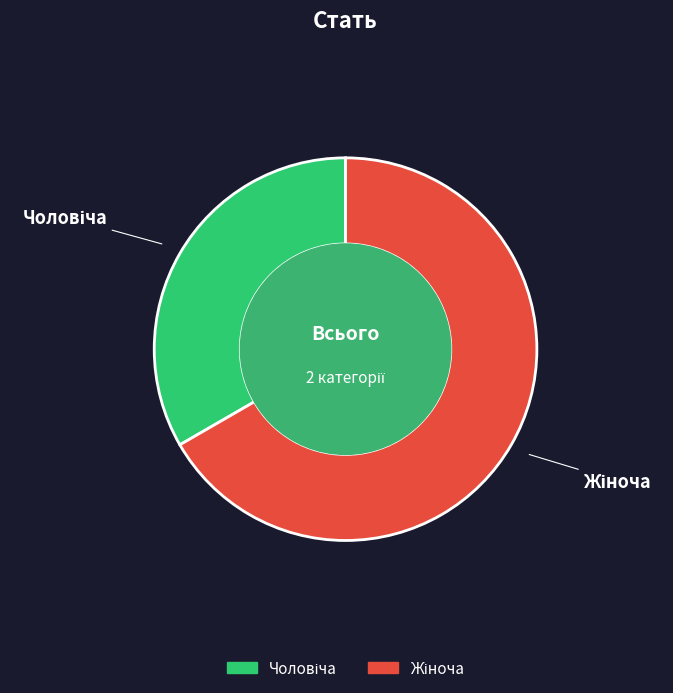

Is there a majority slice in this chart?

Yes